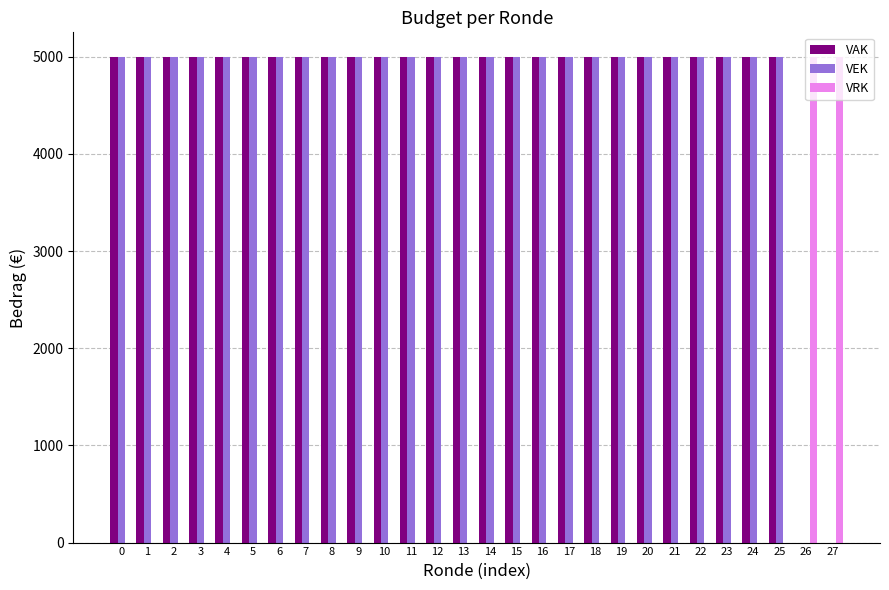

Is it true that VAK equals 0 at 26?

True